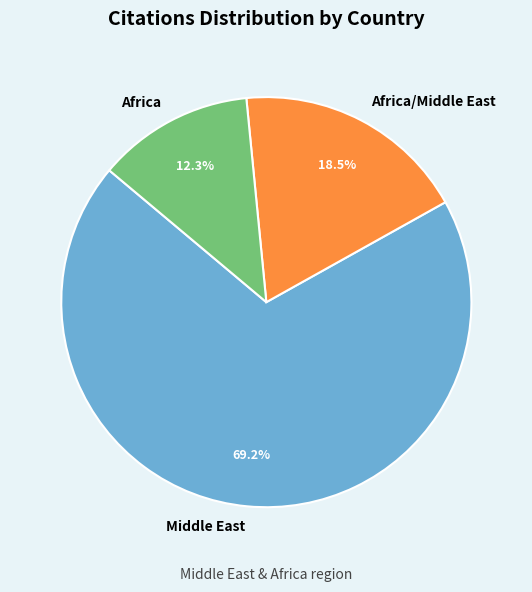

Approximately how many times larger is the value at Africa/Middle East compared to Africa?

1.5